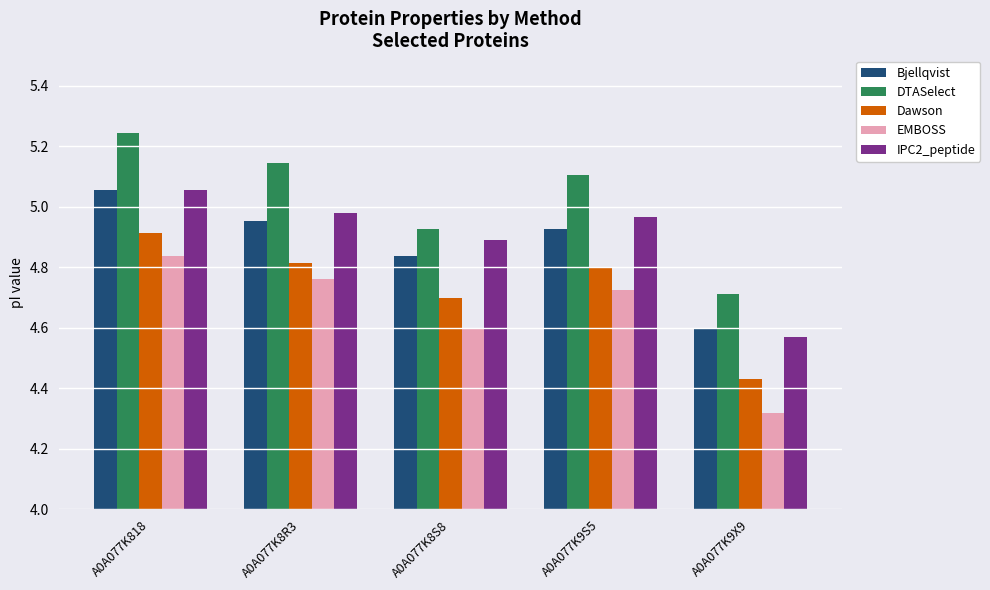

Which label corresponds to the smallest value in the chart?

A0A077K9X9